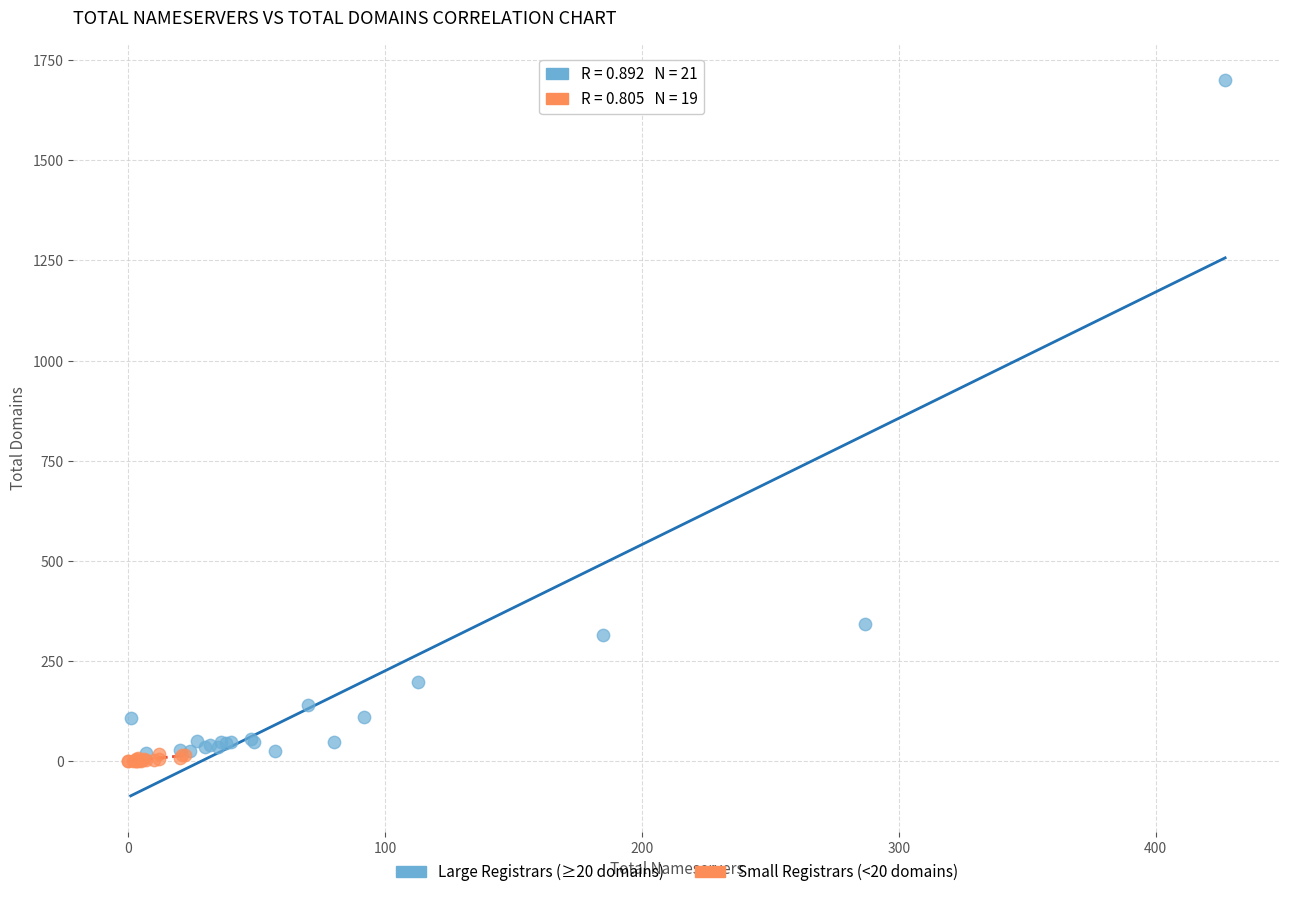

Which series has the widest spread of Y values?

Large Registrars (≥20 domains)